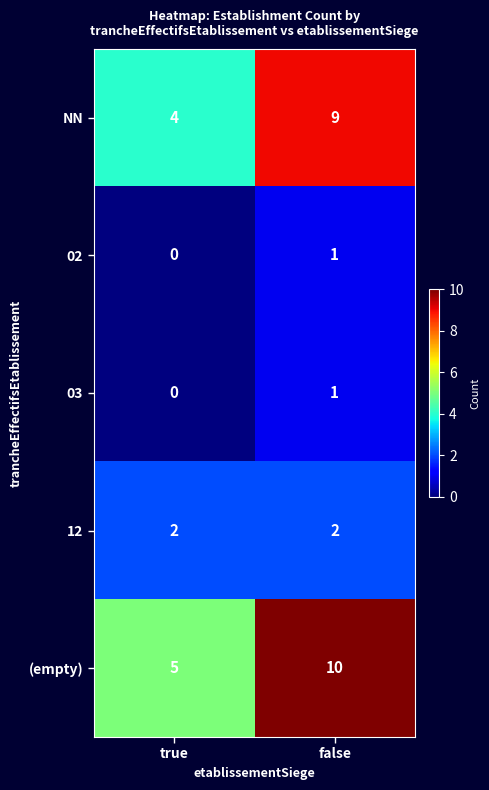

What is the sum of all NN values?

13